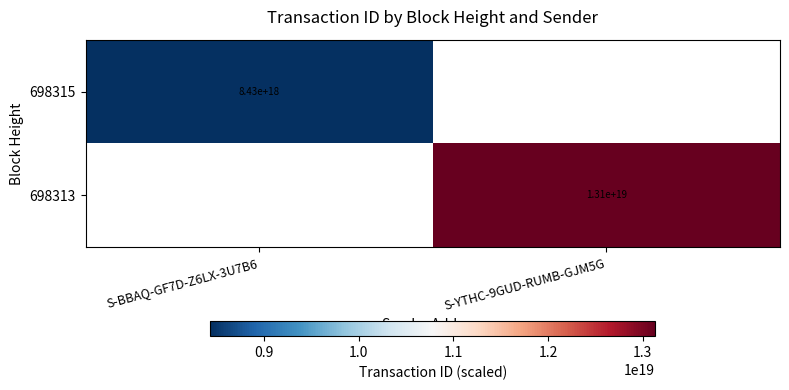

Is it true that 698315 equals 8430000000000000000 at S-BBAQ-GF7D-Z6LX-3U7B6?

True